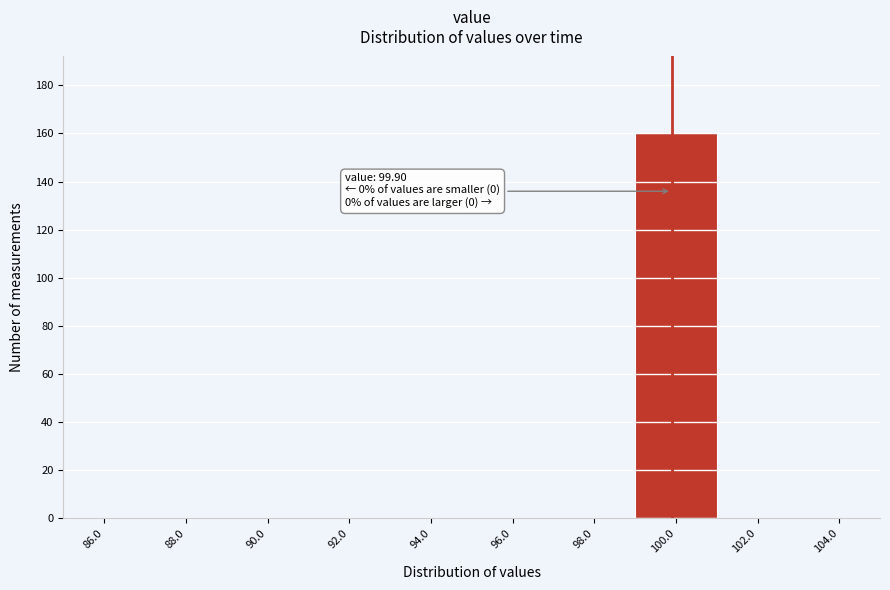

Which range on the x-axis has the tallest bar?

99 to 101